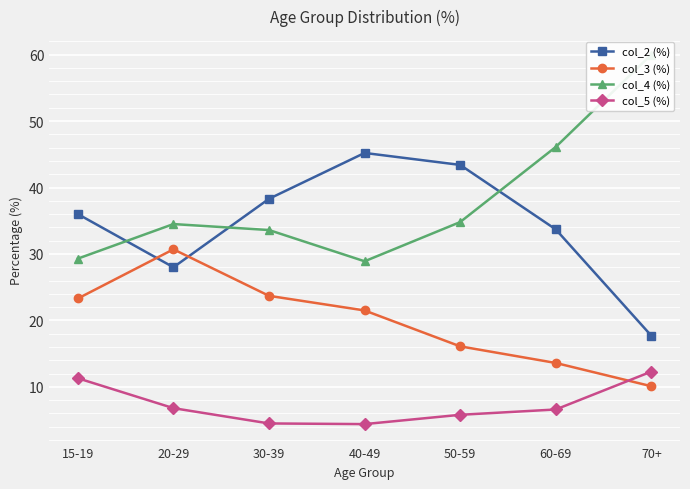

In col_4 (%), how many points are lower than both neighbors (excluding endpoints)?

1